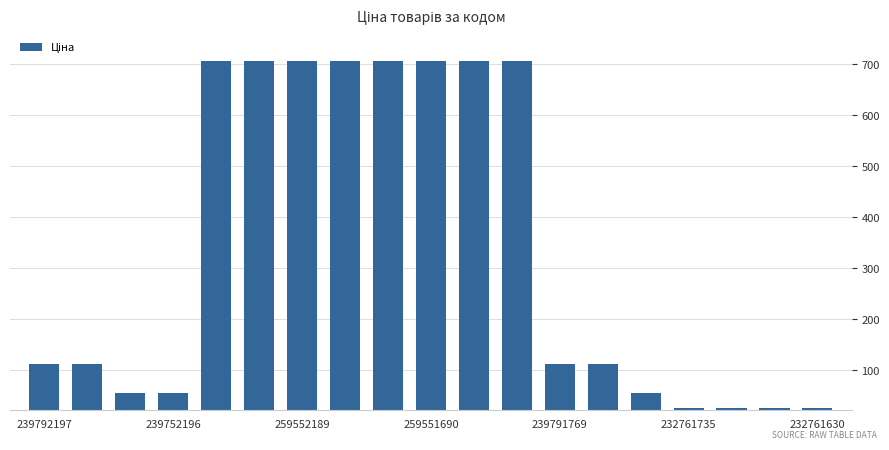

What is the average value?

335.1